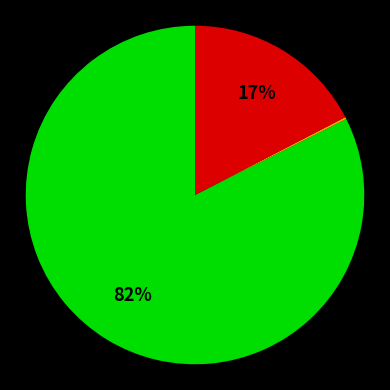

To the nearest percent, what is the average slice percentage?

33%